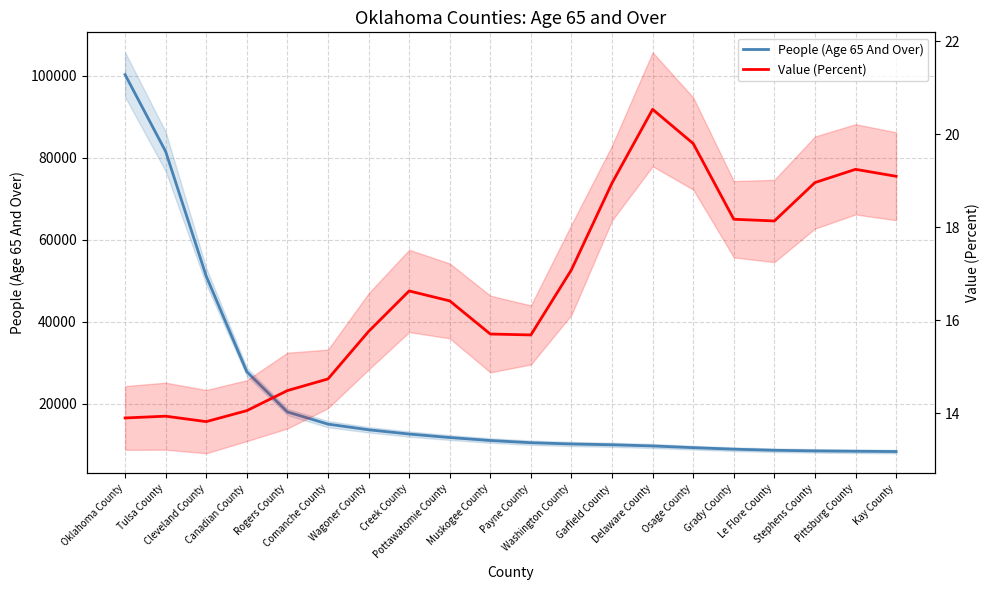

Rank the series by their maximum value, from lowest to highest.

Value (Percent), People (Age 65 And Over)